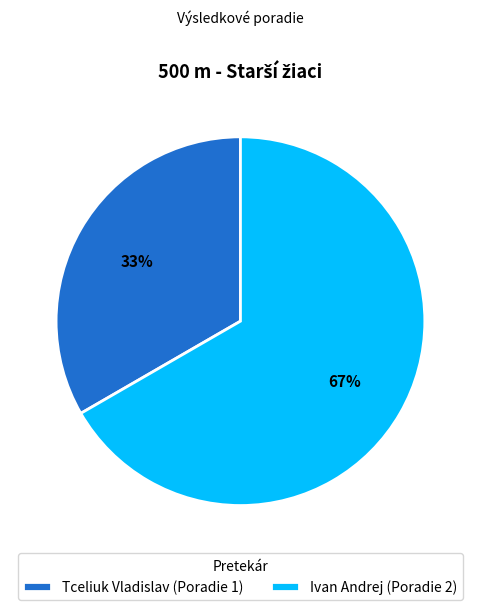

Which category has the smallest portion of the pie?

Tceliuk Vladislav